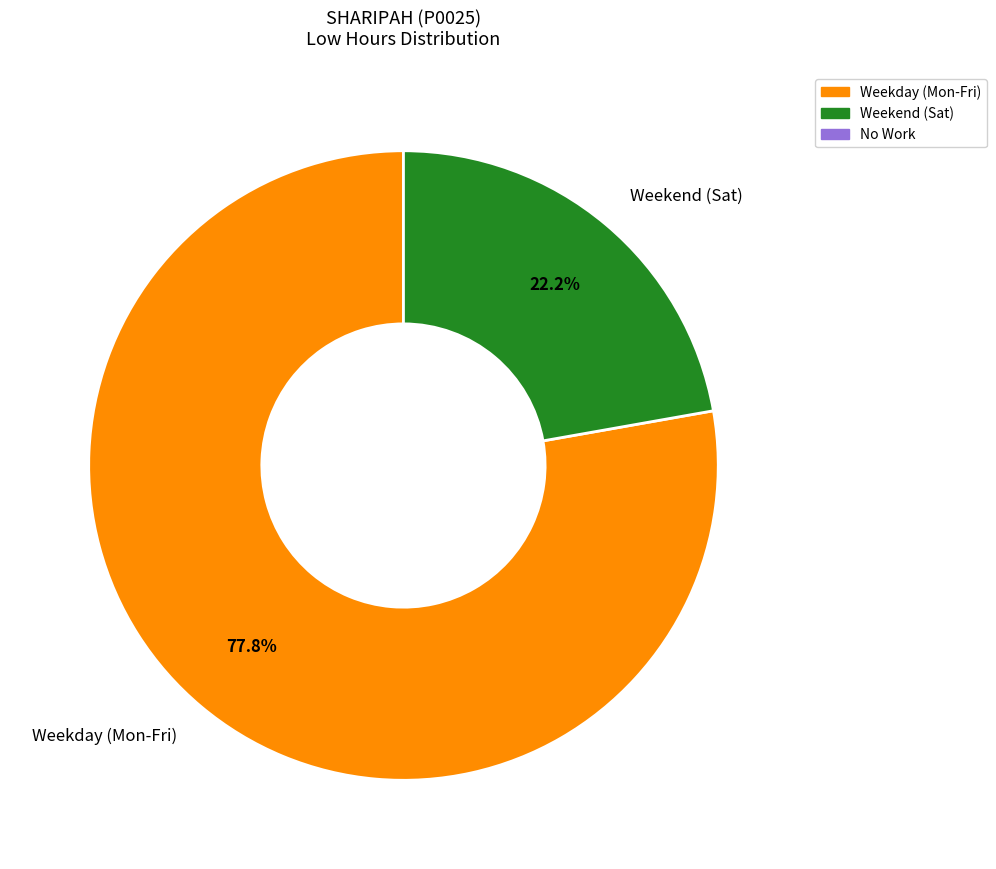

Does any single category account for the majority?

Yes